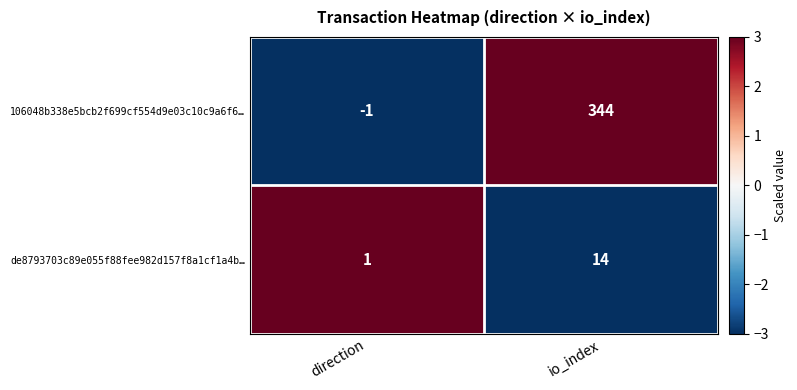

What is the highest value of the de8793703c89e055f88fee982d157f8a1cf1a4b… series?

14